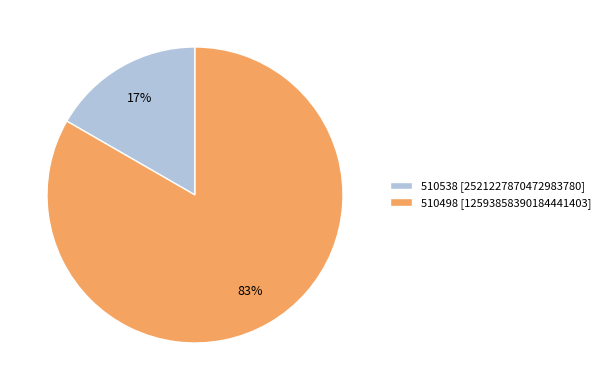

Rank the categories by value from lowest to highest.

510538, 510498